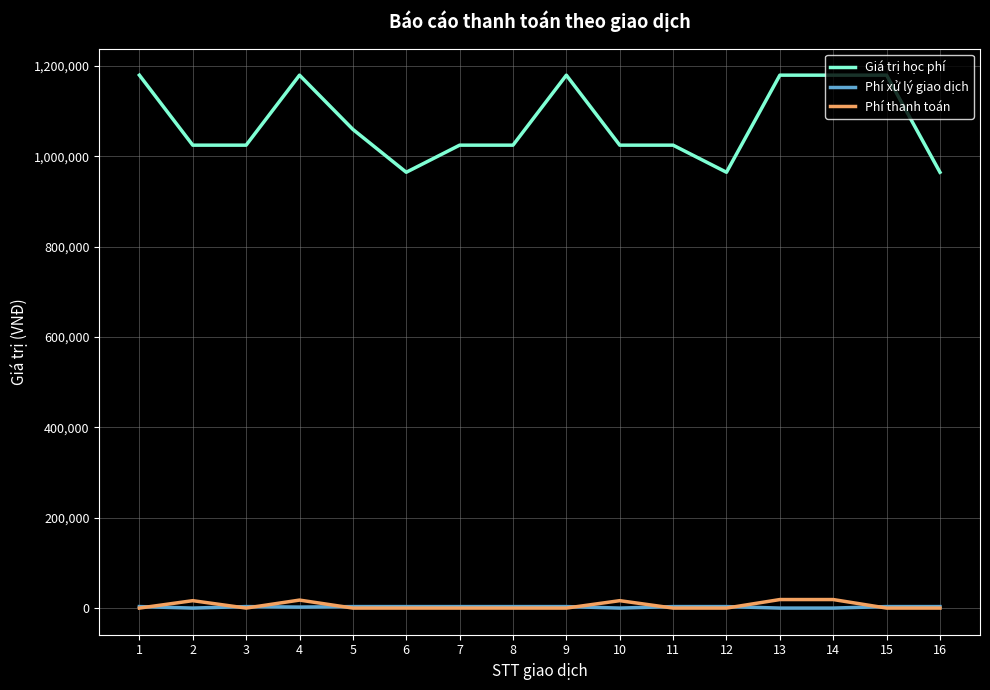

Which series has the largest total across all categories?

Giá trị học phí